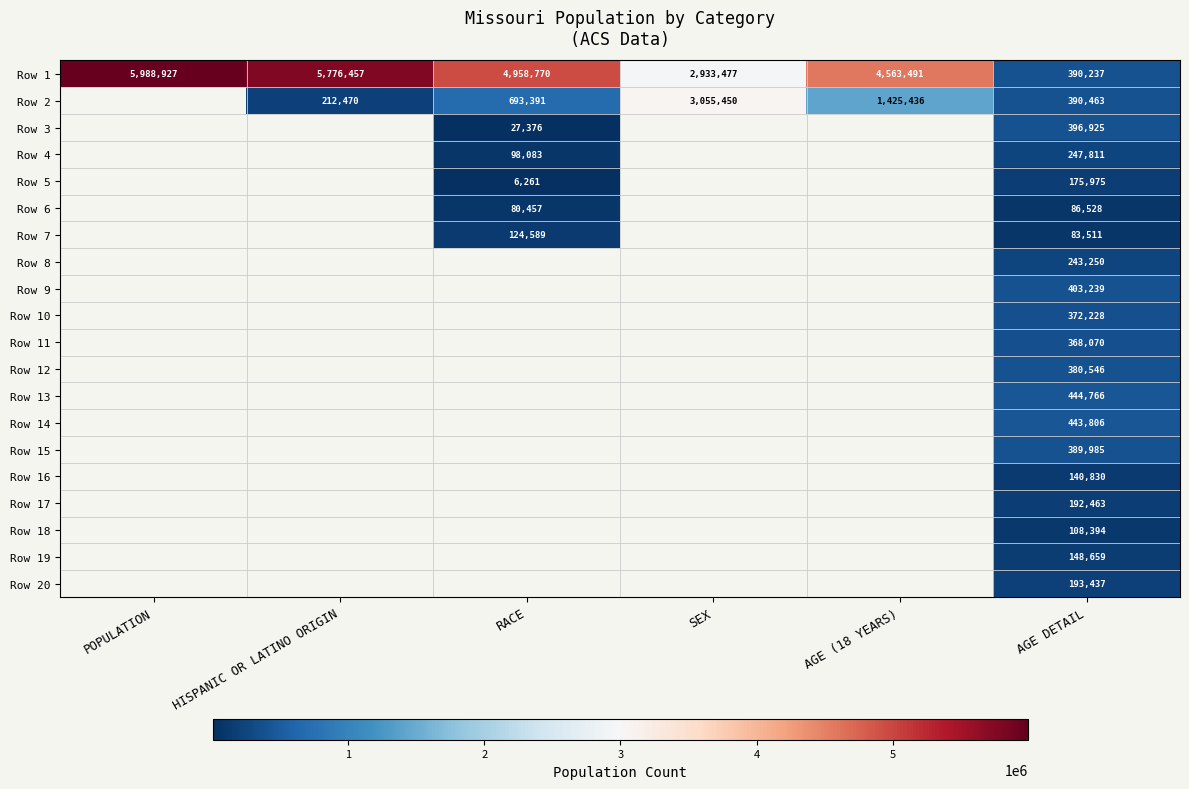

Which has a higher value, AGE (18 YEARS) or SEX?

AGE (18 YEARS)